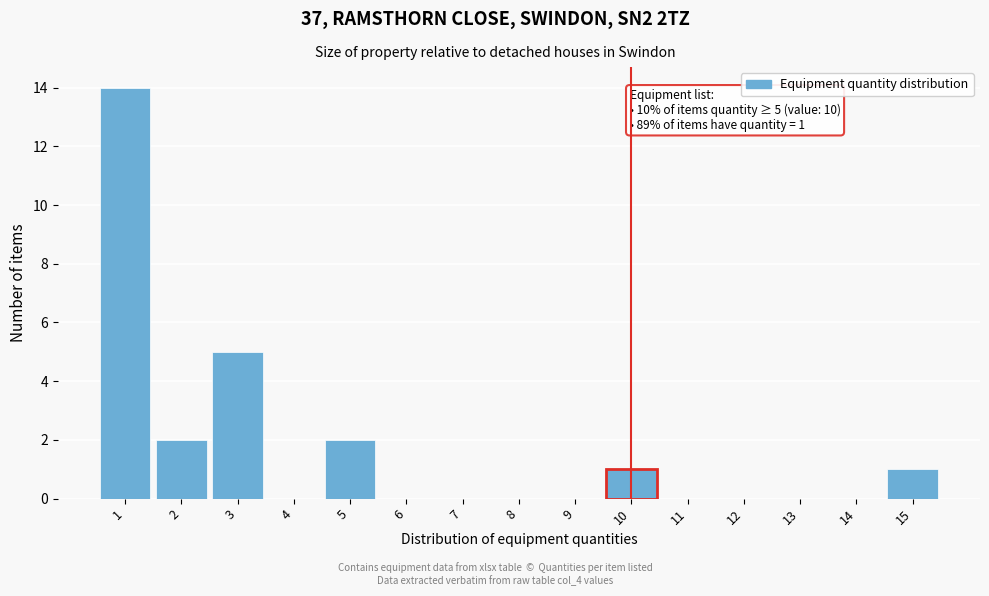

Over which range of the x-axis is the bar tallest?

0.5 to 1.5